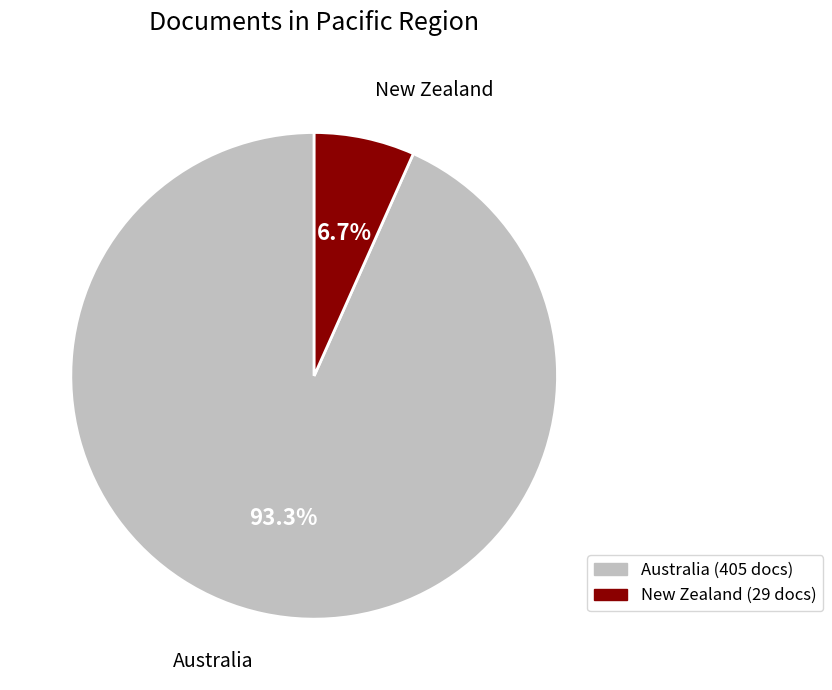

How many slices are in this pie chart?

2